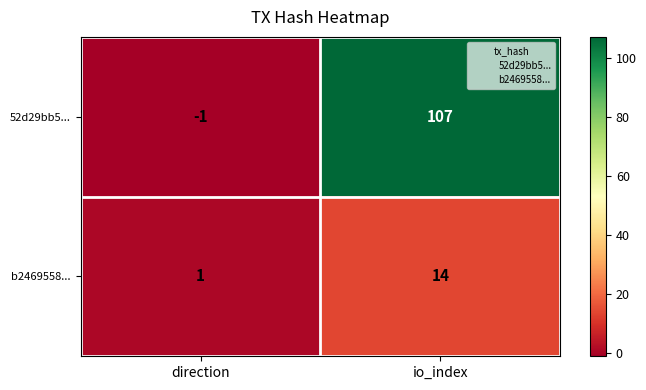

What is the smallest value displayed?

-1